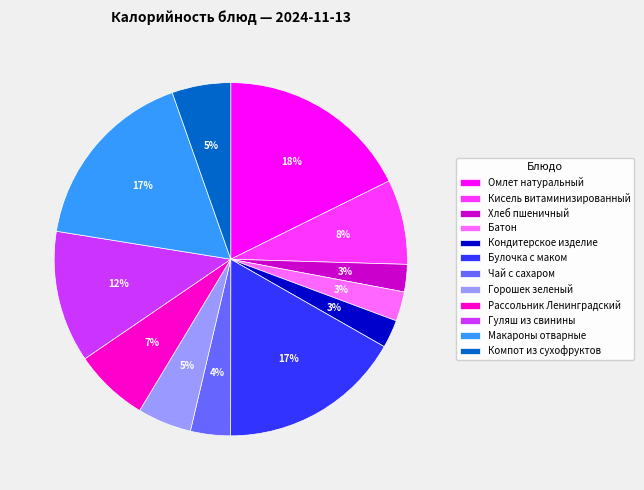

How many slices are in this pie chart?

12